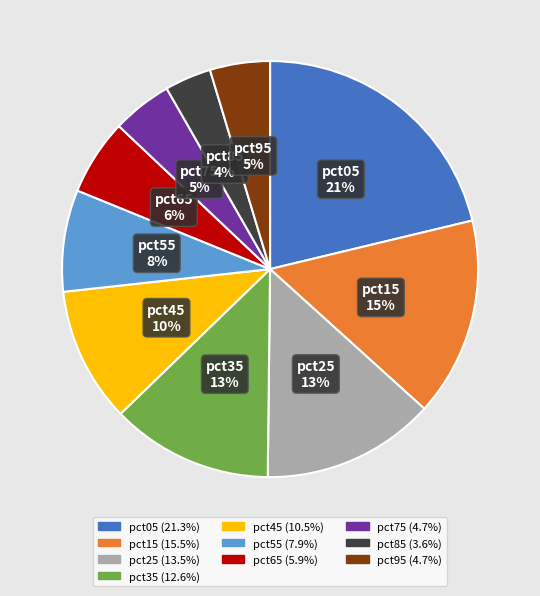

To the nearest percent, what percentage of the pie is pct15?

15%